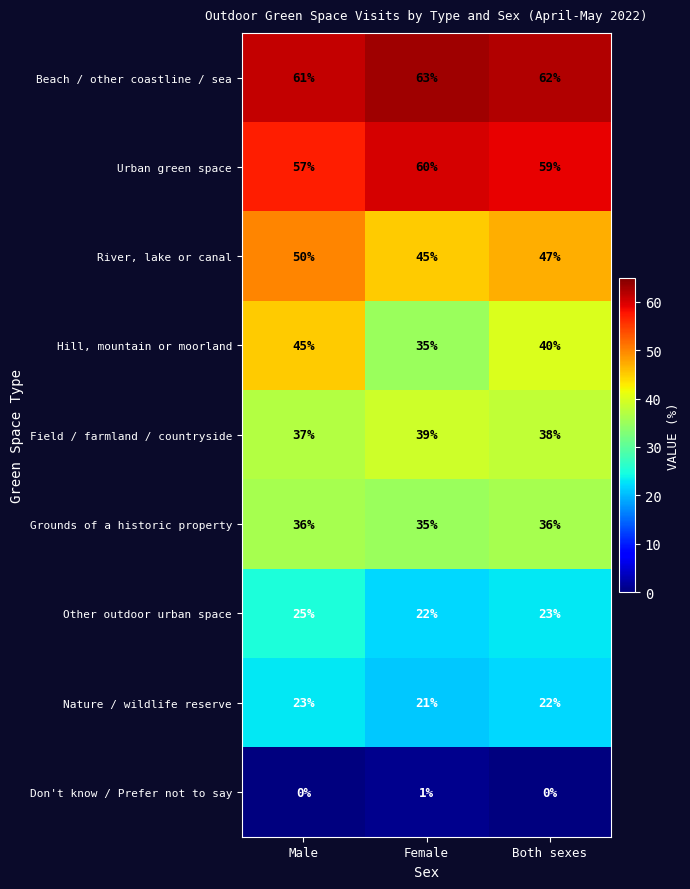

What is the total value across all series at Female?

321